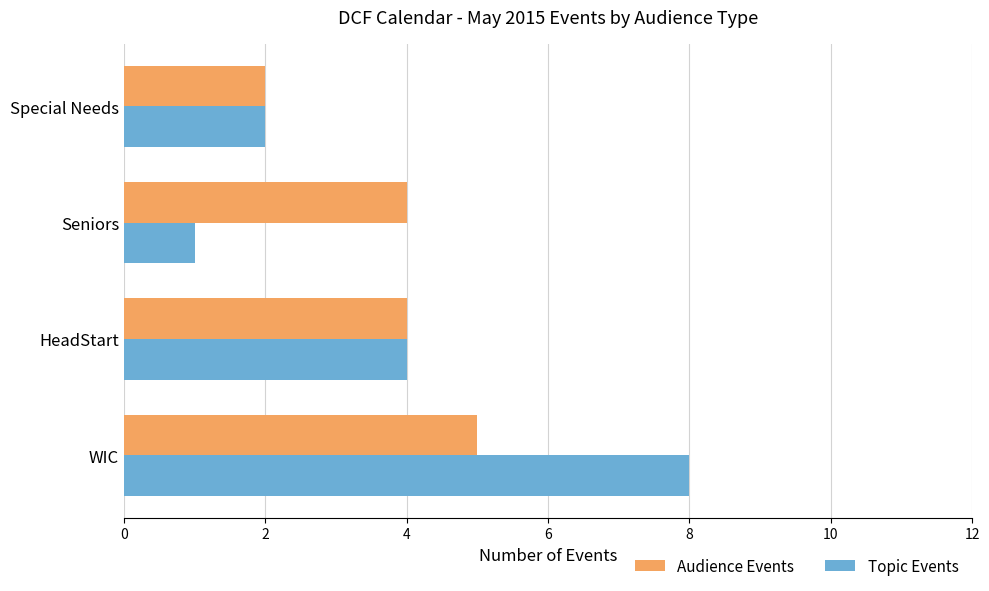

What is the average value of the Topic Events series?

4